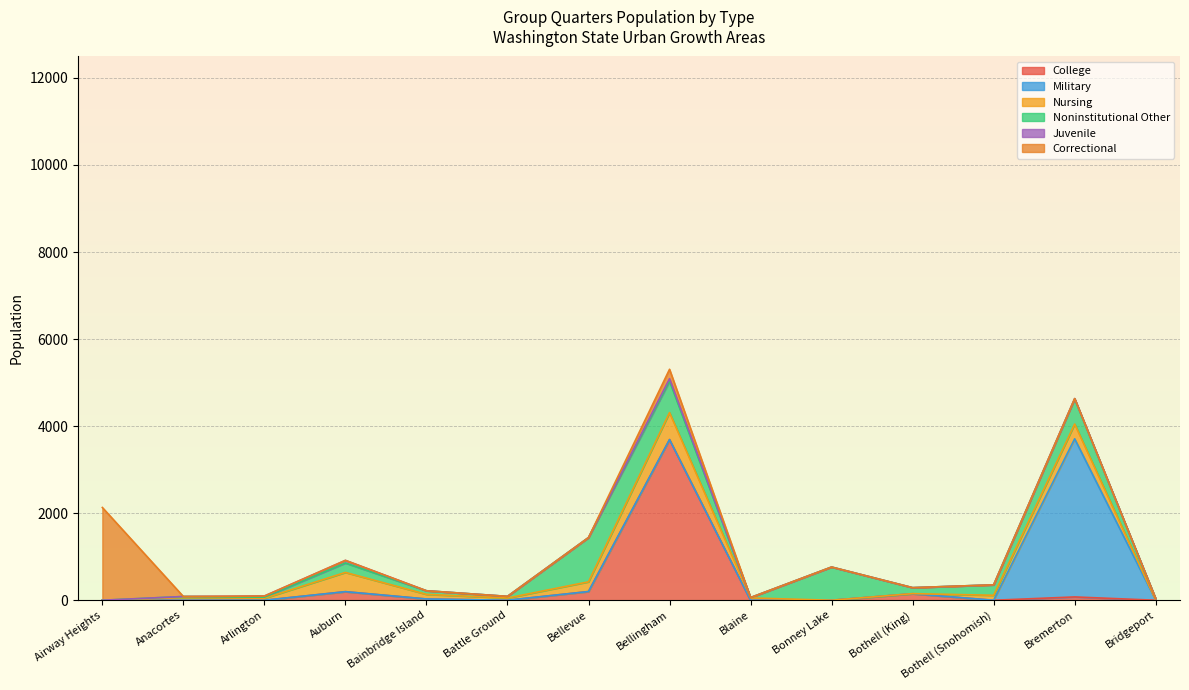

What is the label of the 2nd point from the right?

Bremerton